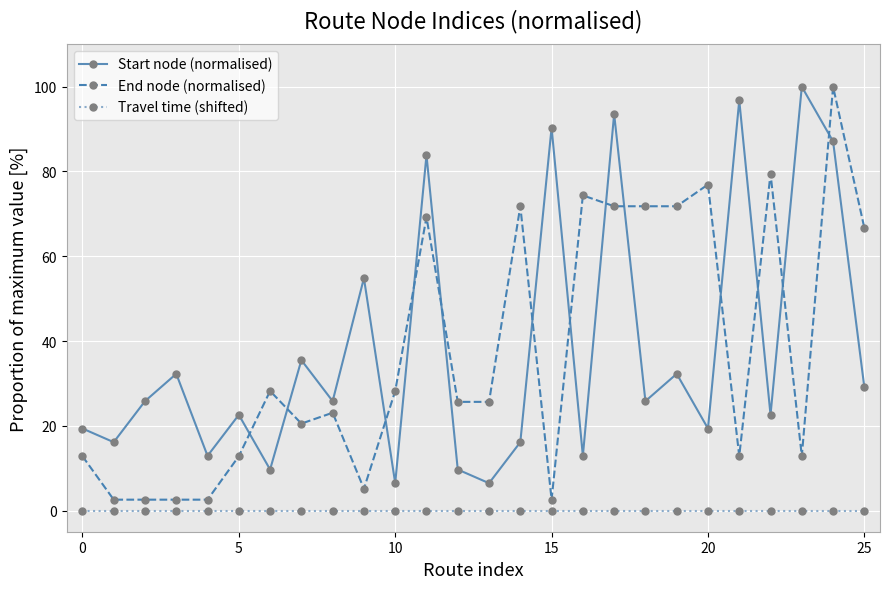

What is the difference between the second highest and minimum values in the End node (normalised) series?

76.9